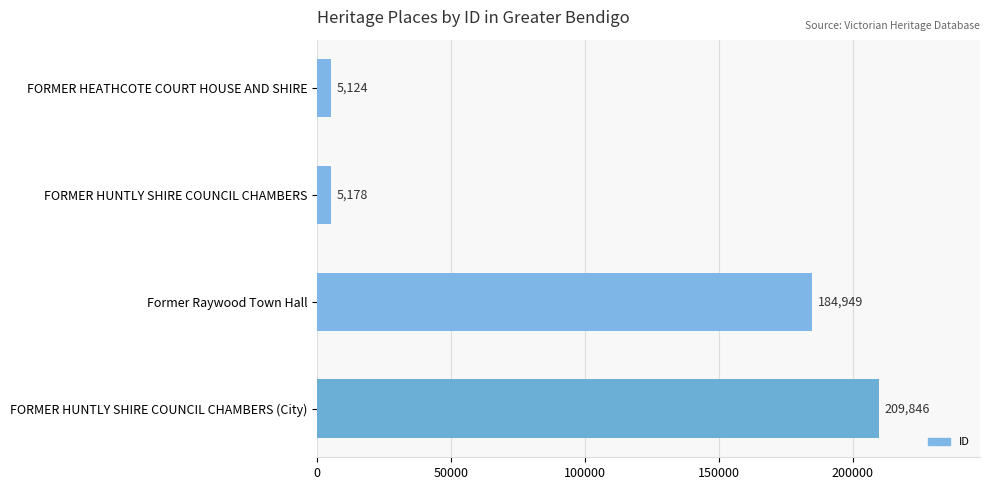

What is the change in value from FORMER HUNTLY SHIRE COUNCIL CHAMBERS to FORMER HUNTLY SHIRE COUNCIL CHAMBERS (City)?

+204668